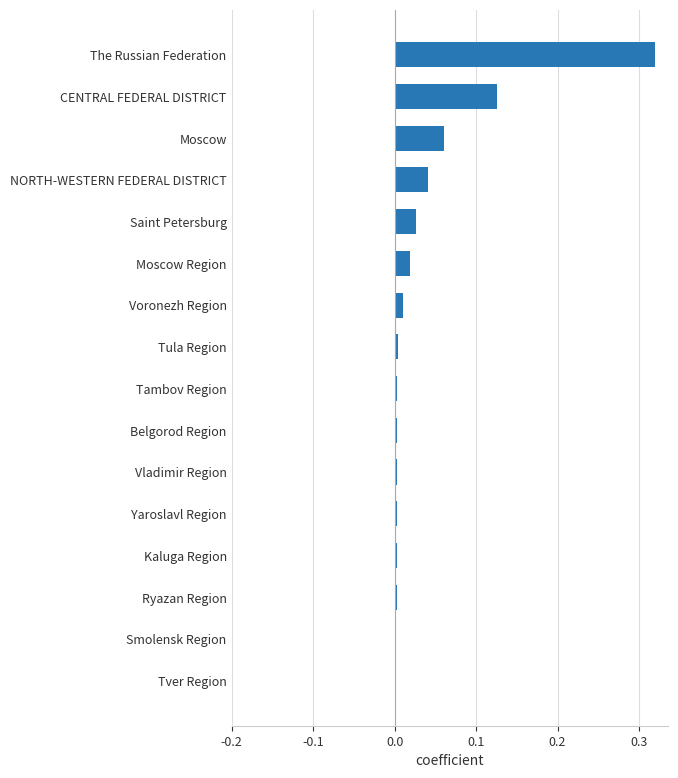

At which category does the chart reach its peak across all series?

The Russian Federation